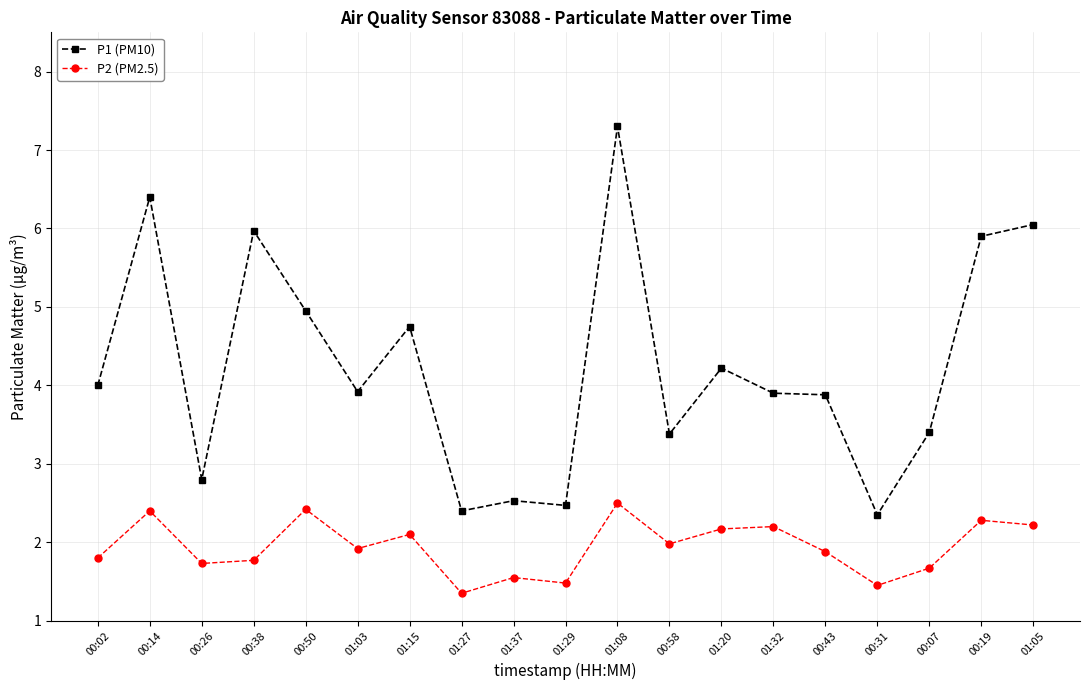

Which series has the widest spread of values?

P1 (PM10)